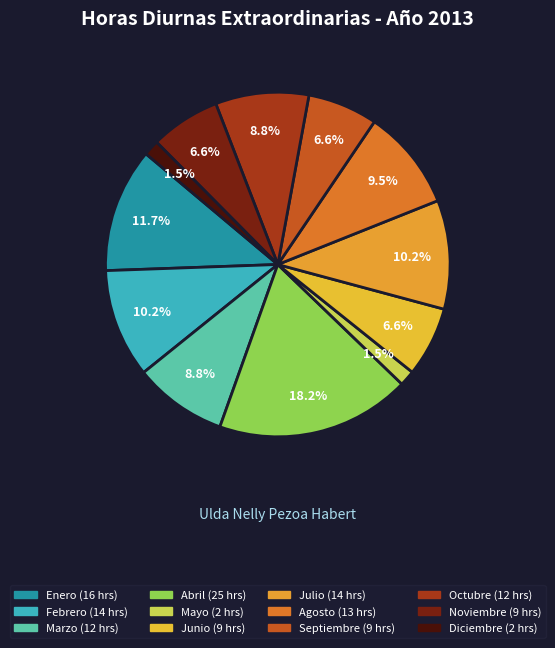

Does any single category account for the majority?

No